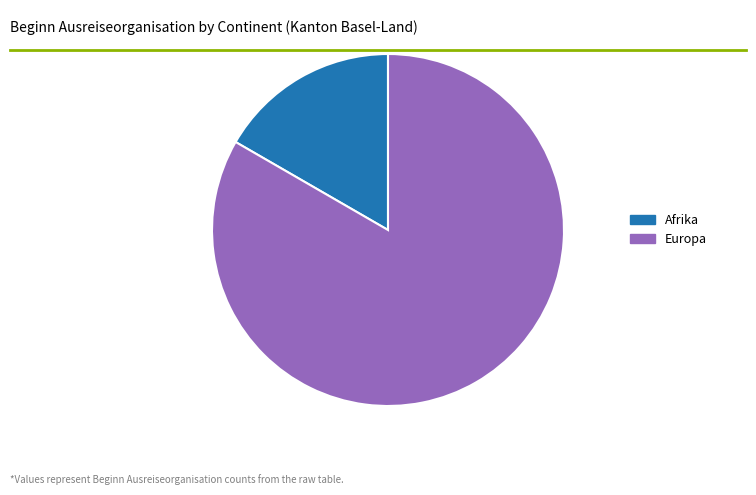

Does any single category account for the majority?

Yes